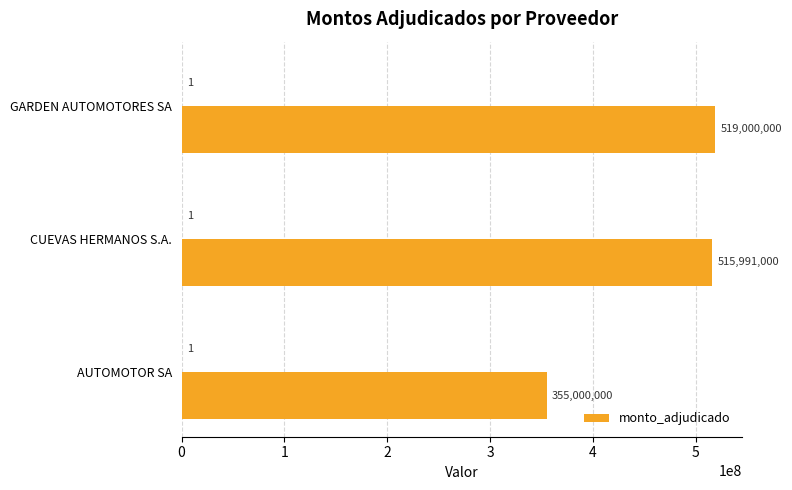

What is the sum of all values?

1389991000